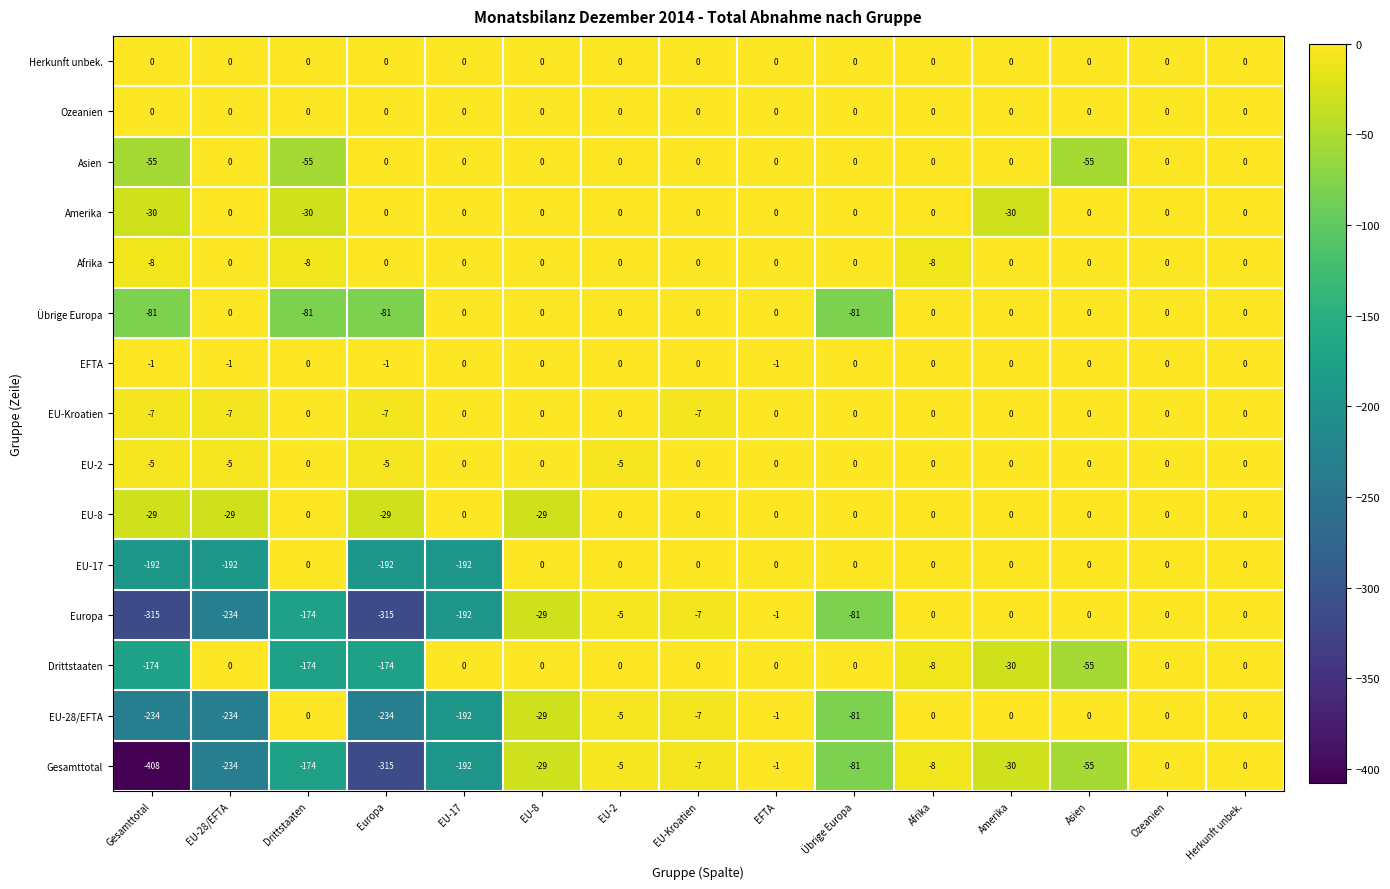

Which series changed the most between Gesamttotal and Asien?

Gesamttotal